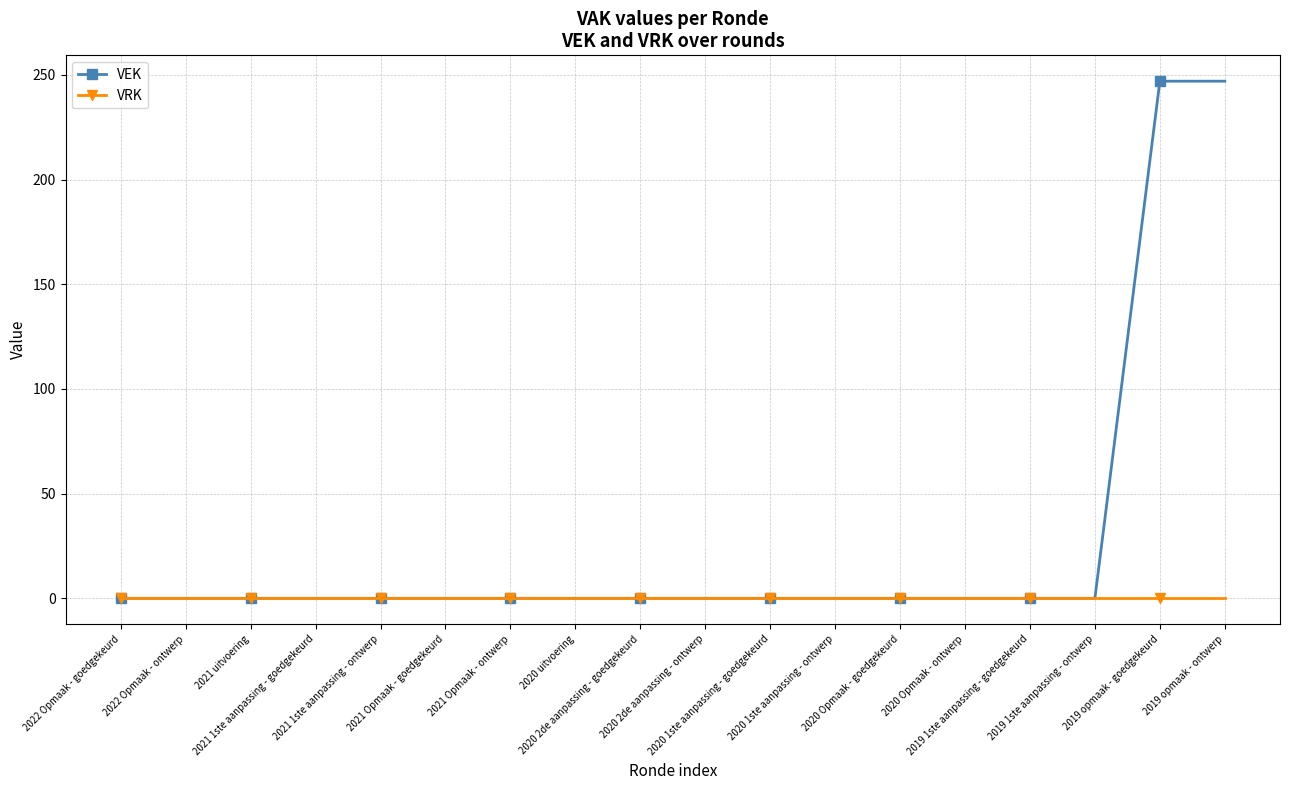

Which series has the widest spread of values?

VEK